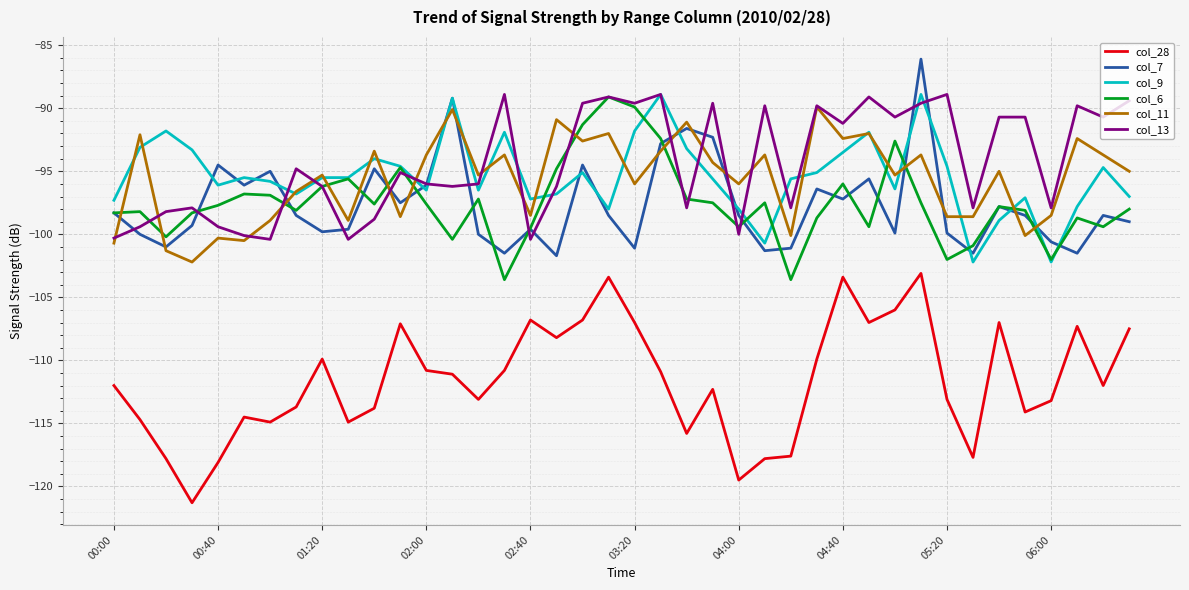

What is the difference between the second highest and second lowest values in the col_7 series?

12.3